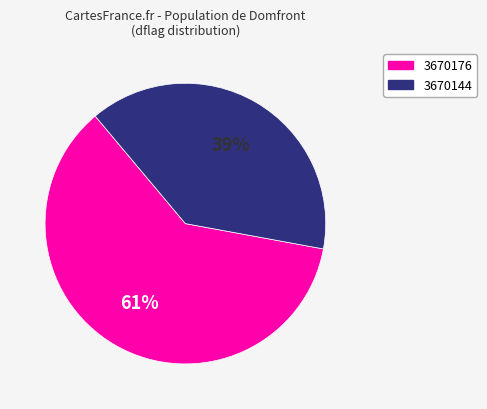

Which slice is the largest?

3670176